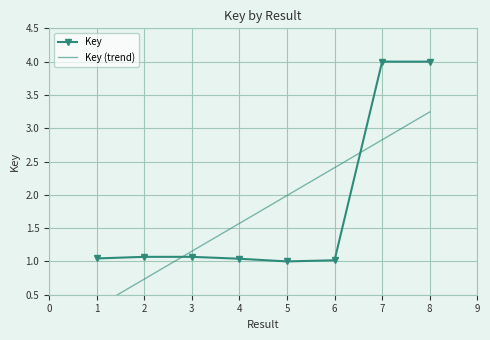

What is the value of the 8th point from the left?

4.0